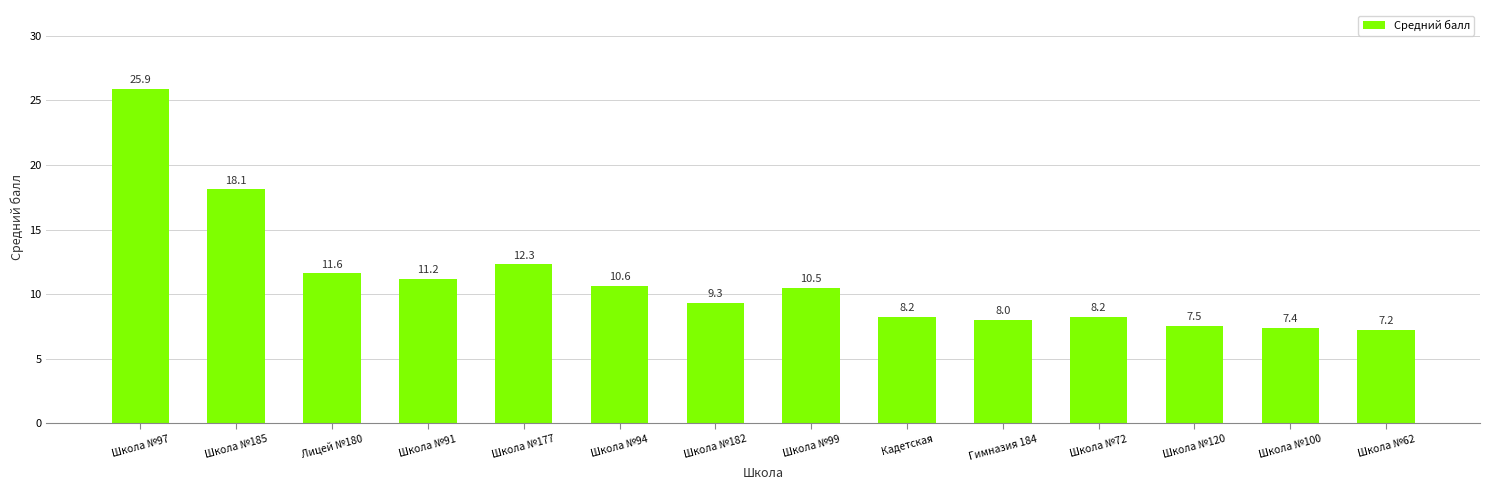

Is it true that the value at Школа №100 is 7.4?

True